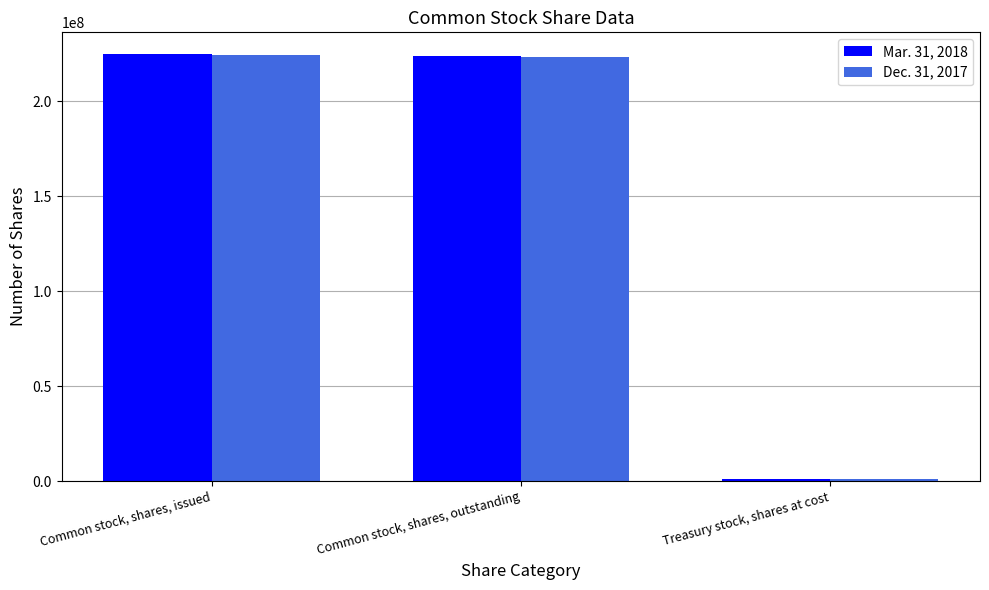

At how many categories does at least one series exceed 48380864?

2